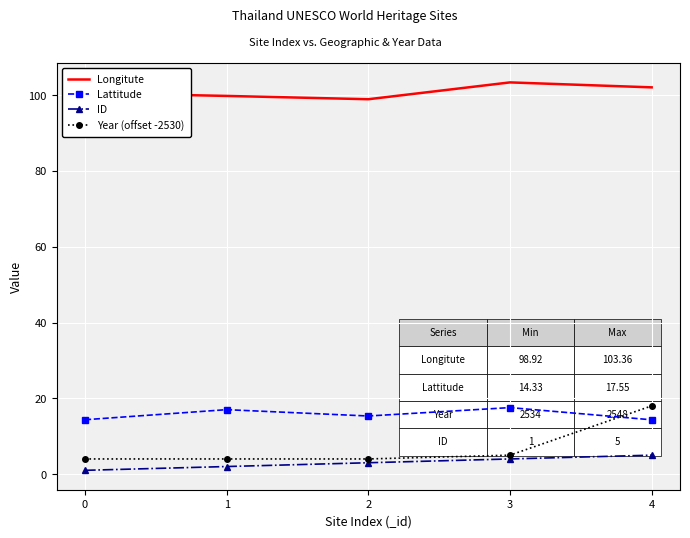

Is the value of Year (offset -2530) at 2 greater than the value of Longitute at 4?

No